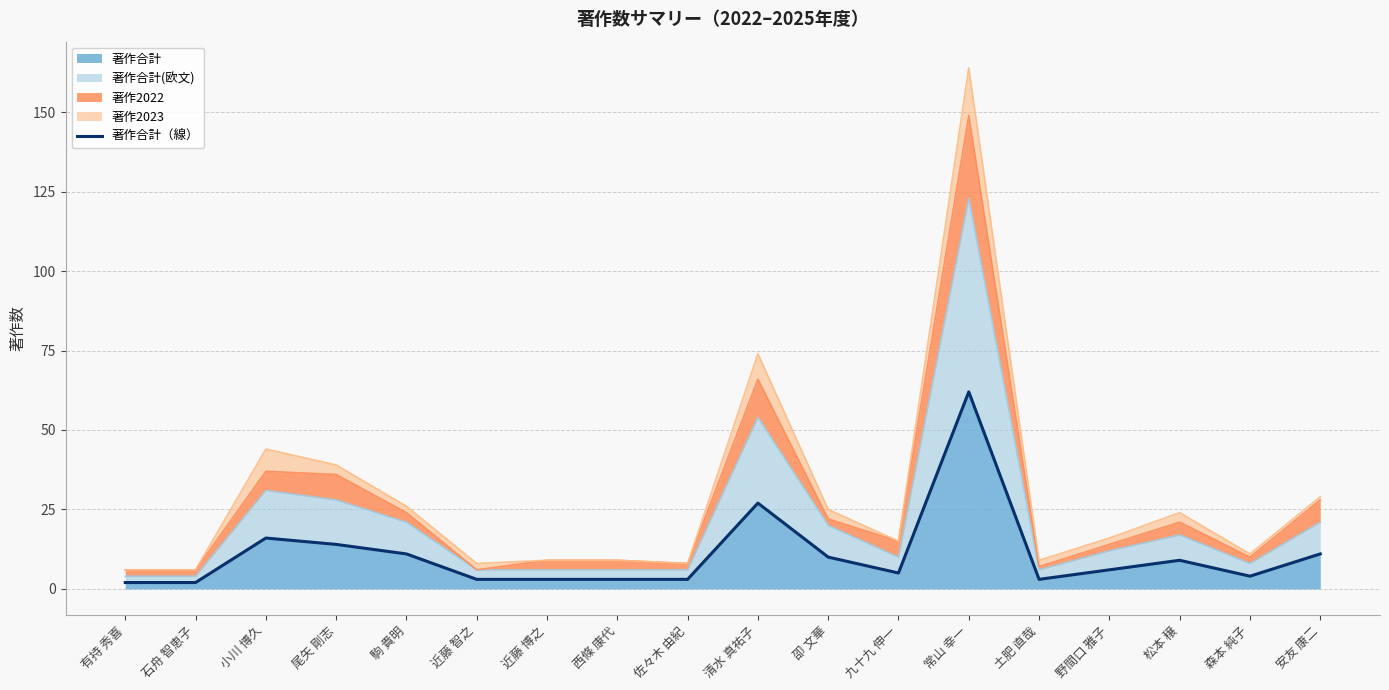

Reading right to left, extract all data points from this chart.

11	4	9	6	3	62	5	10	27	3	3	3	3	11	14	16	2	2